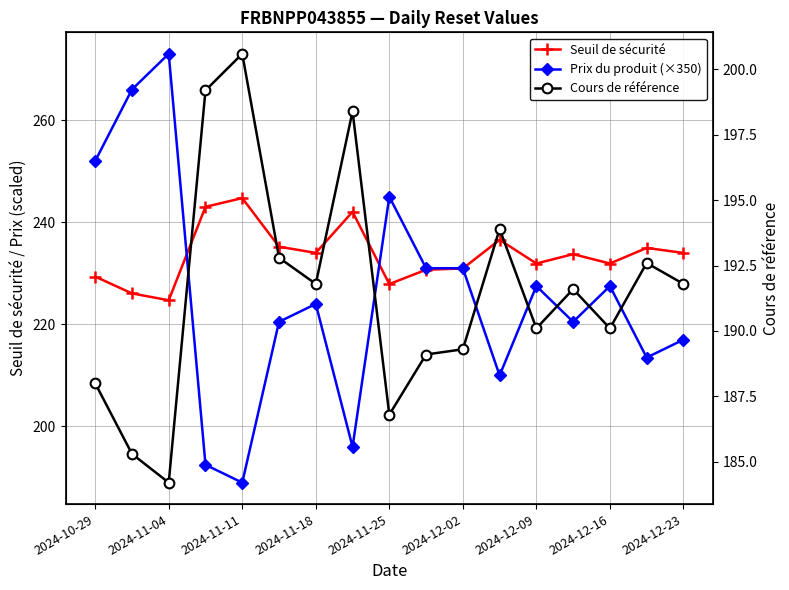

Between 2024-11-04 and 2024-12-23, which series saw the biggest shift?

Prix du produit (×350)